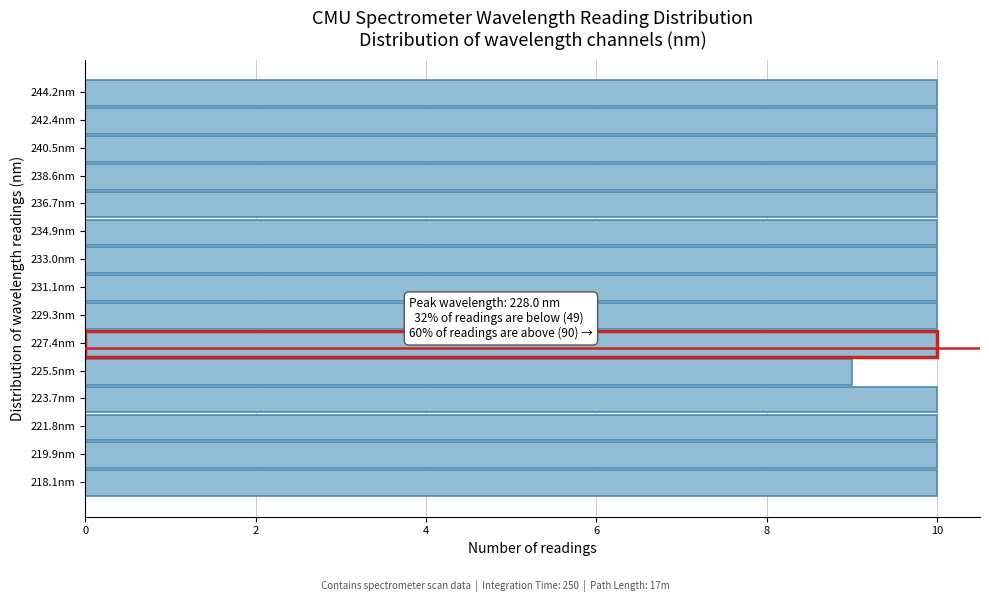

Reading top to bottom, transcribe all the data shown in this chart.

244.2nm=10	242.4nm=10	240.5nm=10	238.6nm=10	236.7nm=10	234.9nm=10	233.0nm=10	231.1nm=10	229.3nm=10	227.4nm=10	225.5nm=9	223.7nm=10	221.8nm=10	219.9nm=10	218.1nm=10